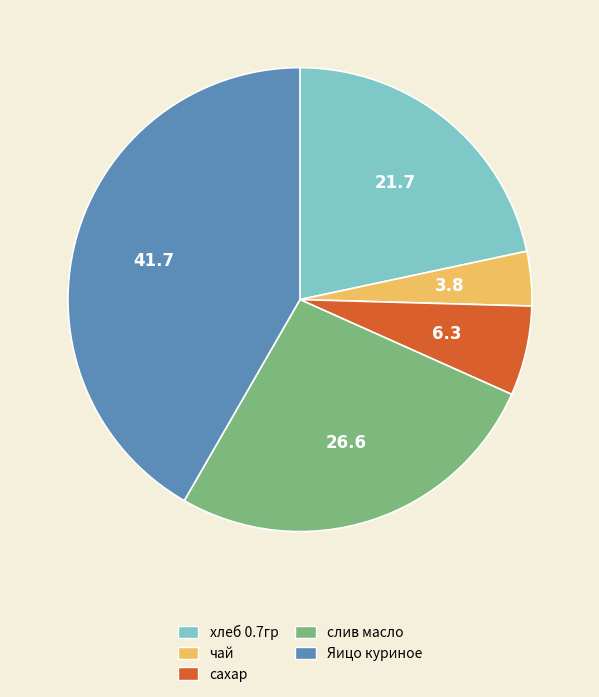

The сахар slice represents 19% of the pie. True or false?

False